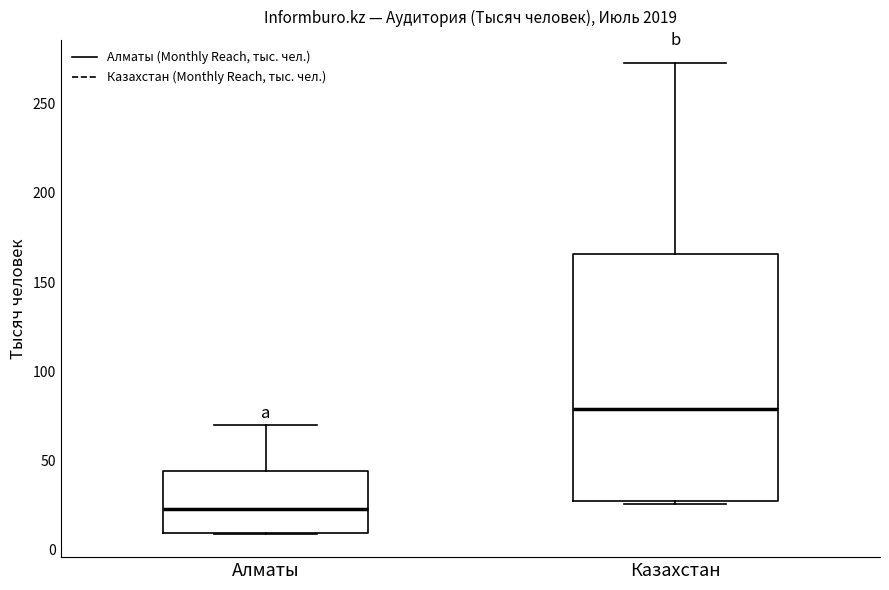

Reading left to right, read every box against the y-axis: the position of its median line, the range the box covers, and the ends of its whiskers. The values are not printed on the chart, so give them approximately, as read against the axis.

Алматы: median 25, box 10 to 45, whiskers 10 to 70
Казахстан: median 80, box 25 to 165, whiskers 25 (just below the box's lower edge) to 275